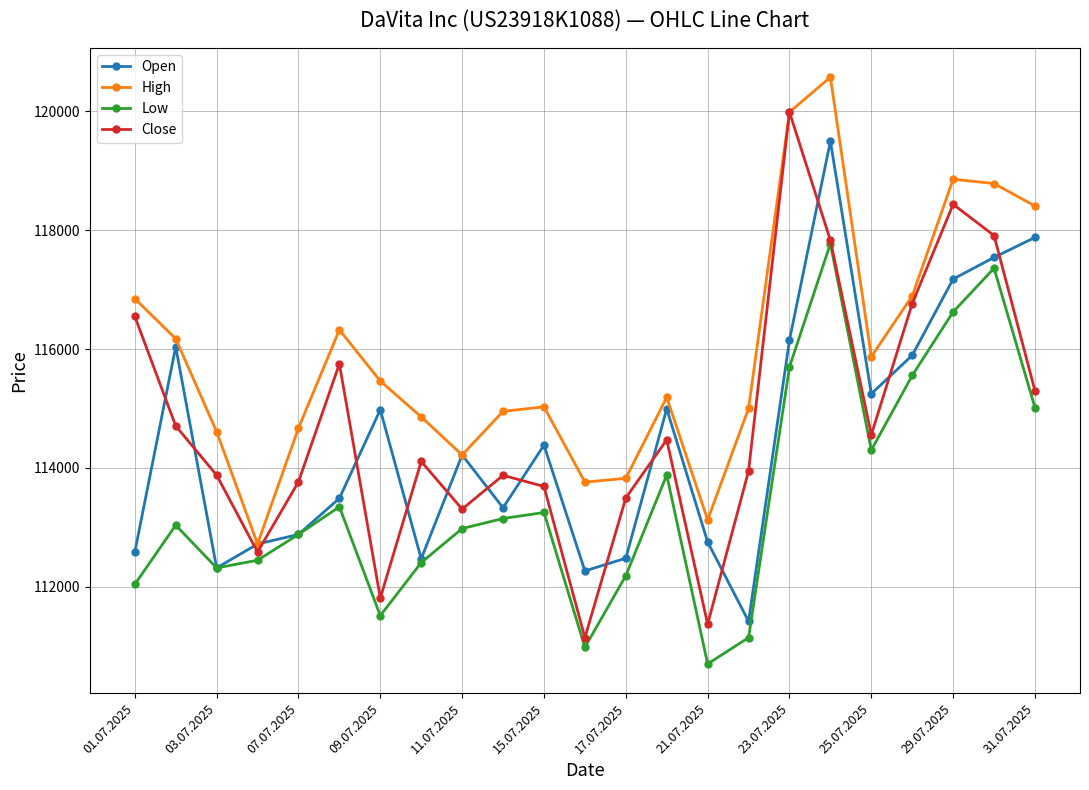

True or false: Low and High cross at least once.

False